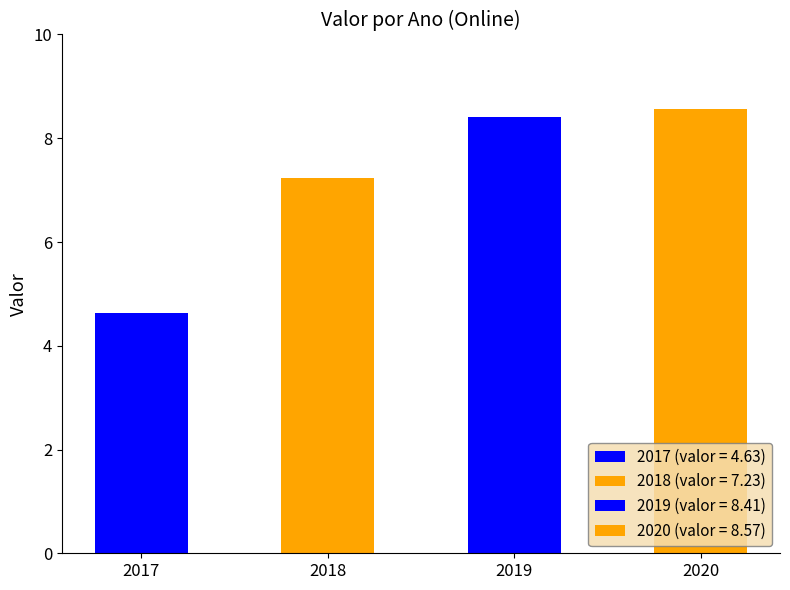

Reading left to right, list all the values displayed in this chart.

4.6	7.2	8.4	8.6